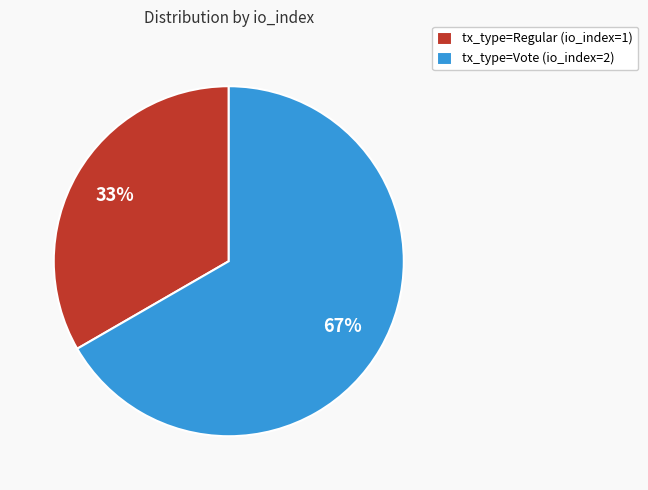

Is there any slice that represents more than half of the pie?

Yes